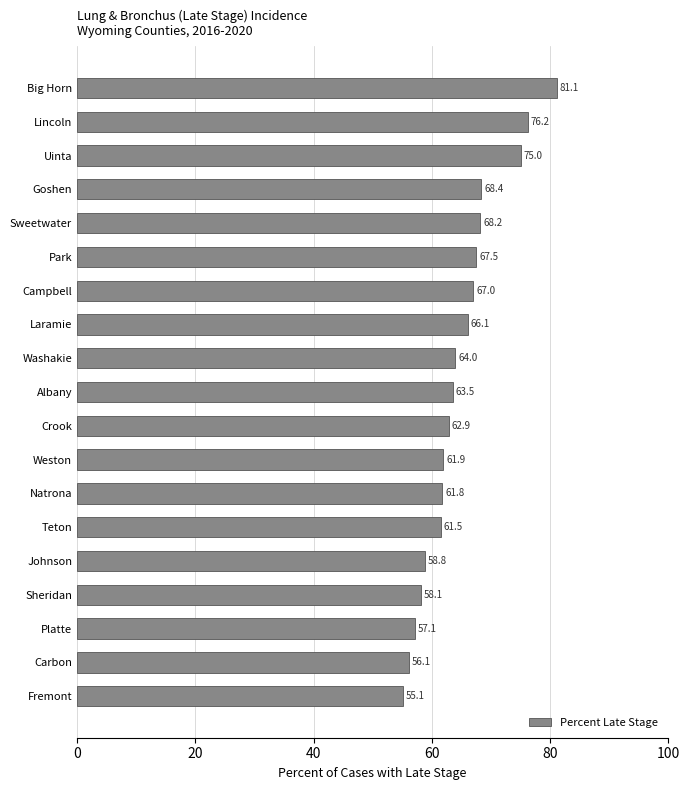

What is the average value?

64.8